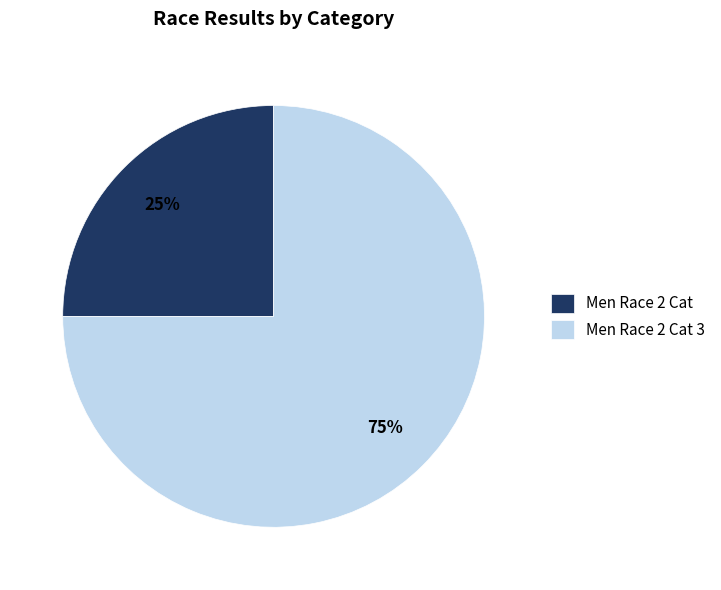

Which category has the smallest portion of the pie?

Men Race 2 Cat